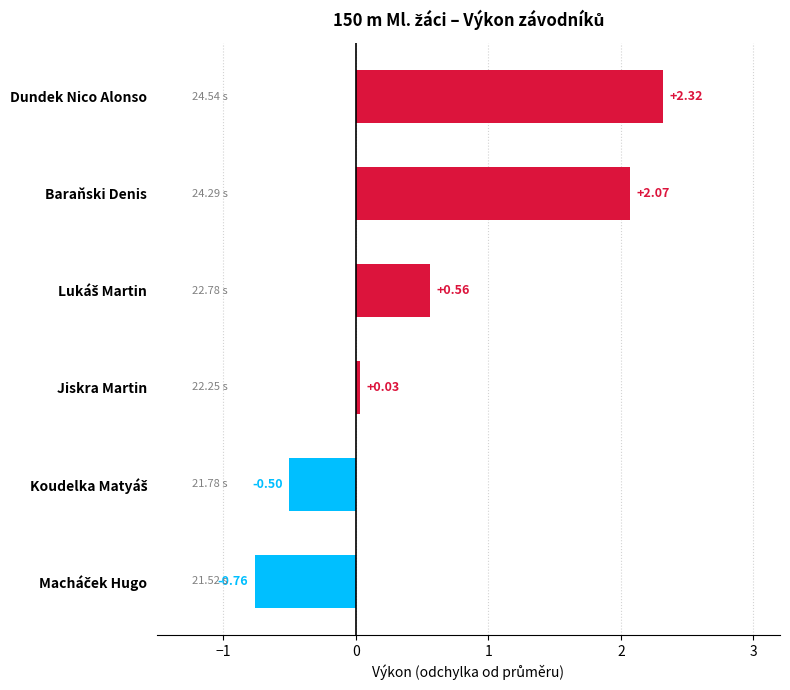

At which category does the chart reach its peak across all series?

Dundek Nico Alonso